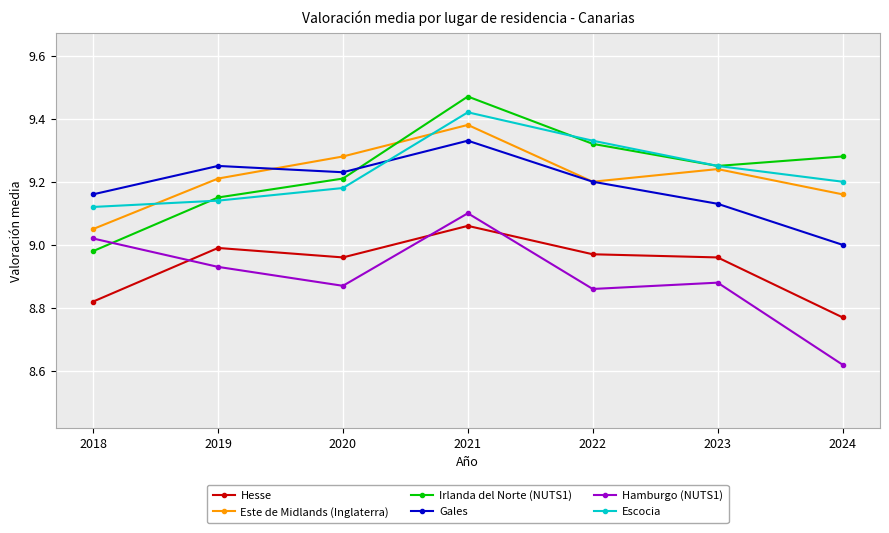

How many data points does each series have?

7